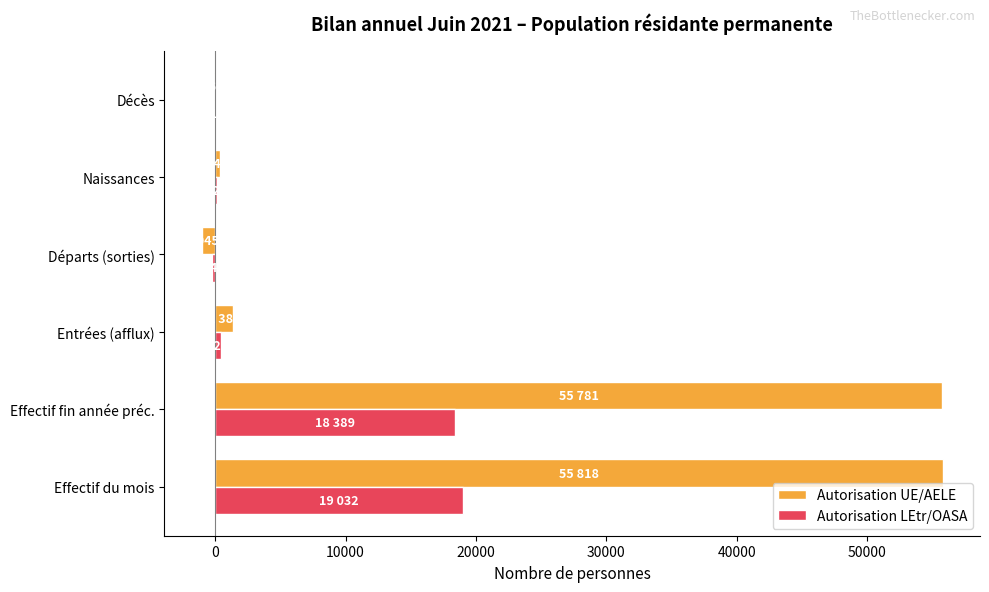

What is the sum of the Autorisation UE/AELE values at Naissances and Entrées (afflux)?

1729